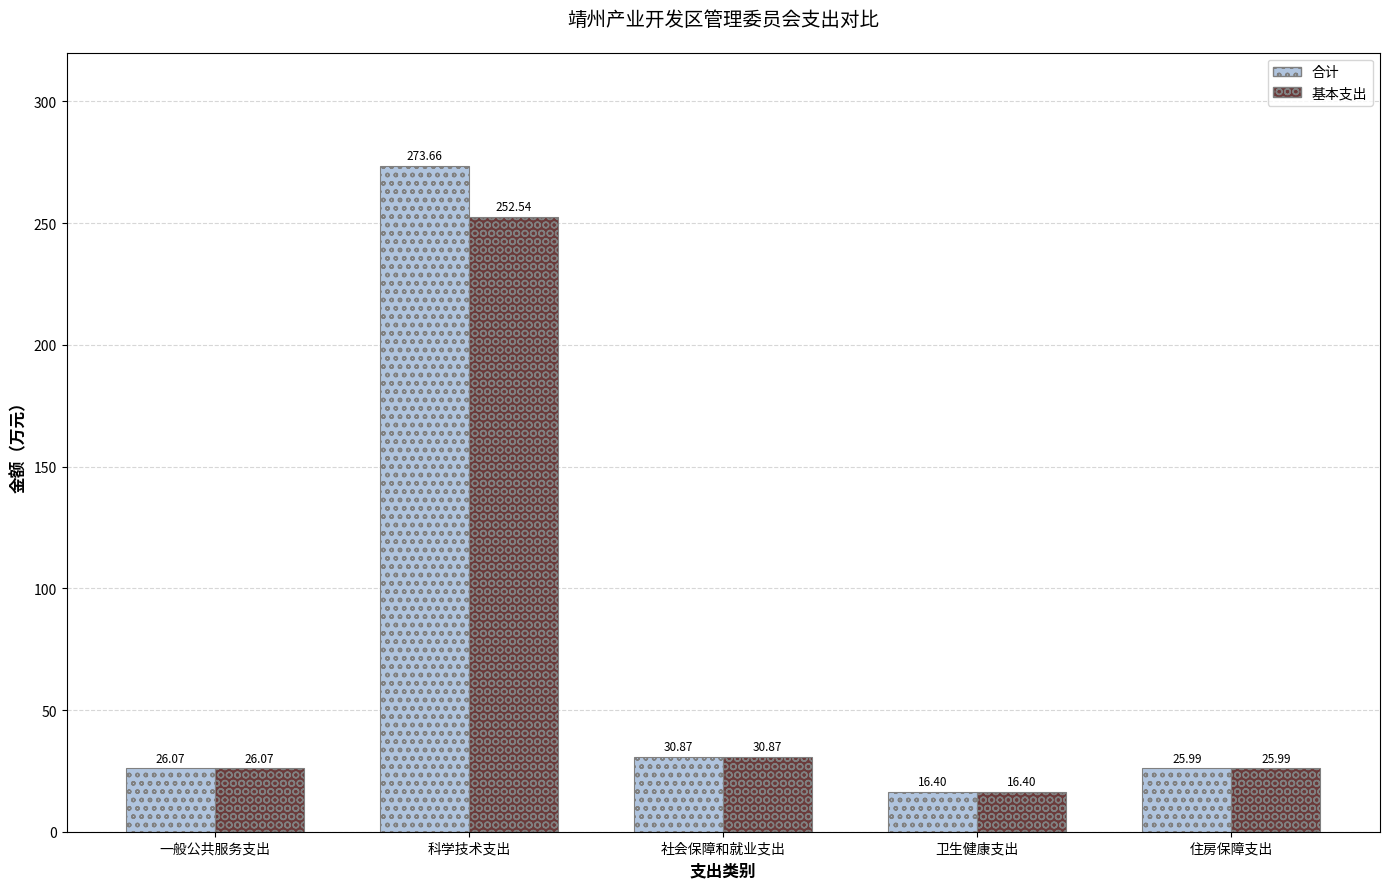

What is the label of the 3rd bar from the left?

社会保障和就业支出